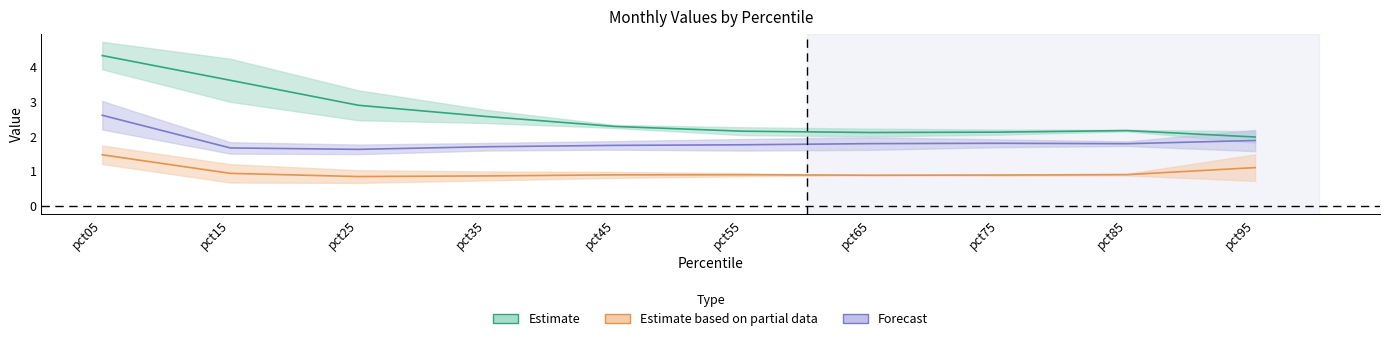

What is the smallest value displayed?

0.7